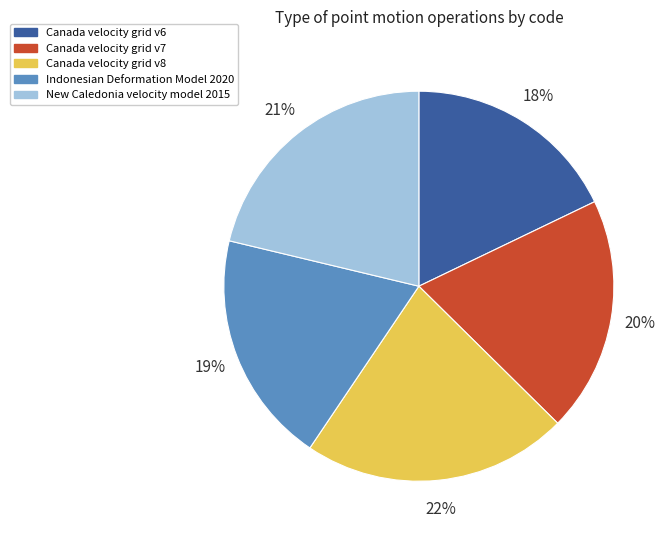

True or false: Canada velocity grid v6 accounts for 12% of the total.

False